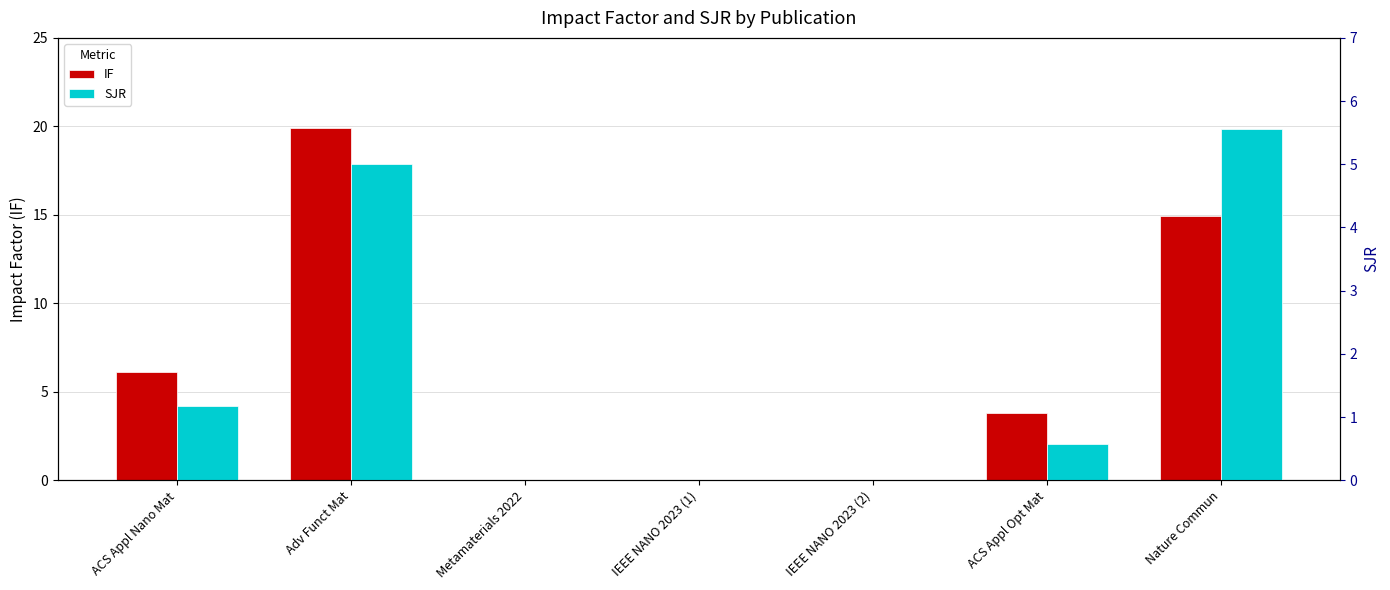

Count the number of data series in this chart.

2